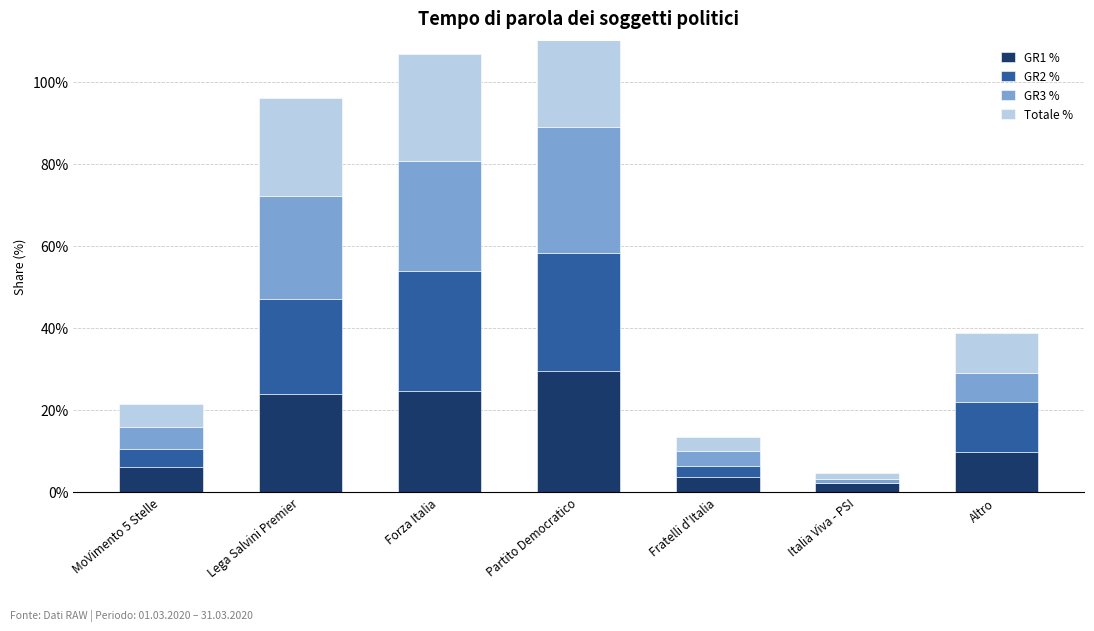

At which category does the chart reach its peak across all series?

Partito Democratico